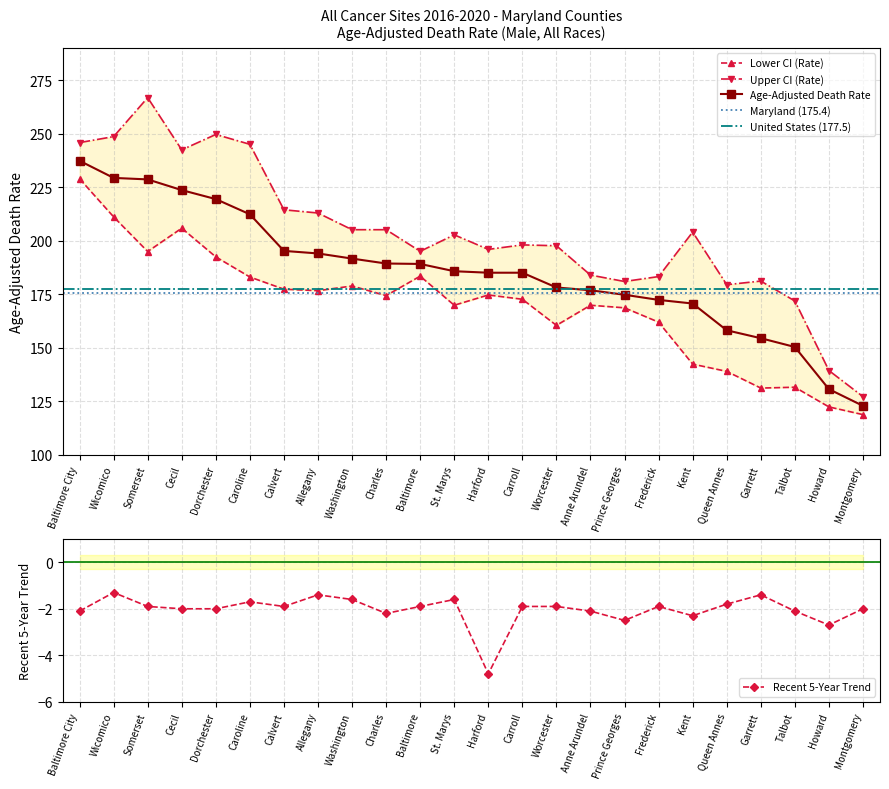

What is the maximum value shown in the chart?

266.9